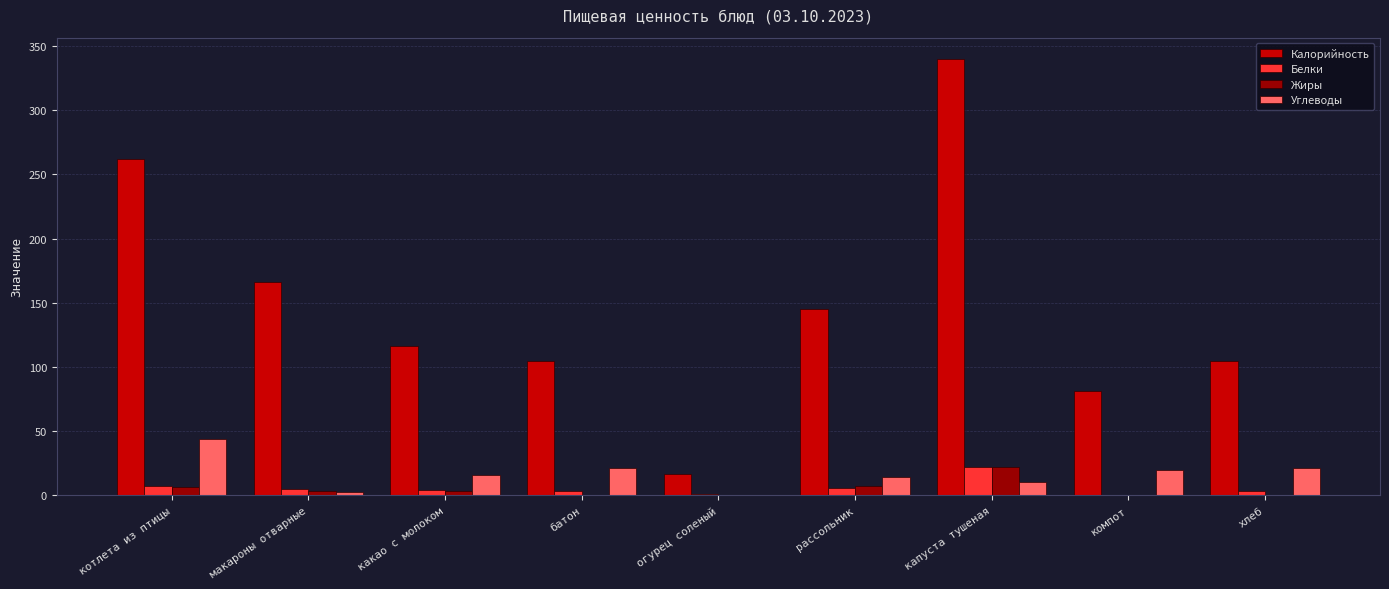

What is the maximum value for Углеводы?

43.7